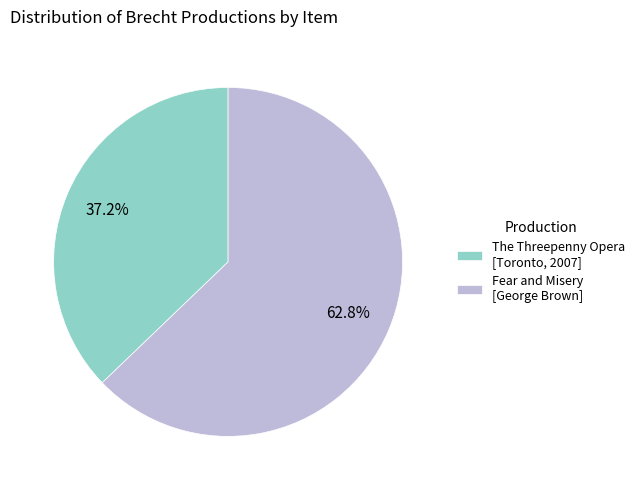

True or false: The Threepenny Opera [Toronto, 2007] accounts for 37% of the total.

True